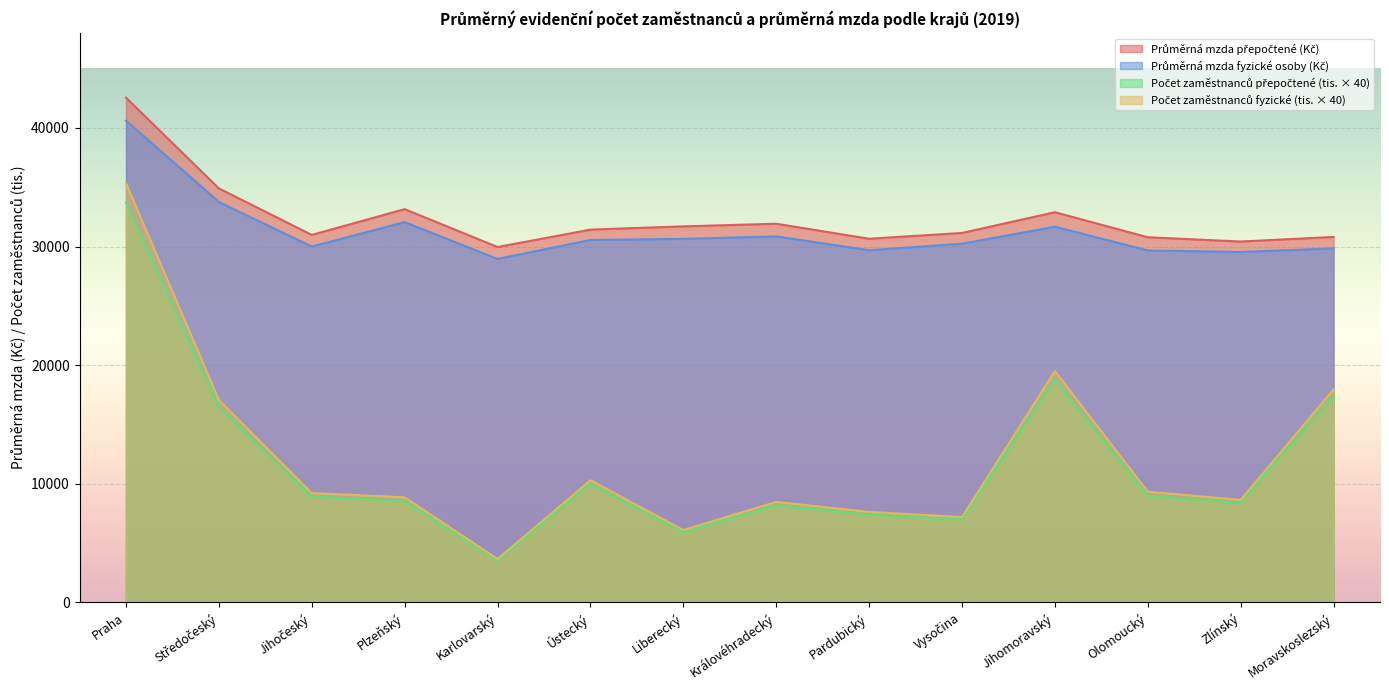

List the labels in order of Průměrná mzda fyzické osoby (Kč) value, smallest first.

Karlovarský, Zlínský, Olomoucký, Pardubický, Moravskoslezský, Jihočeský, Vysočina, Ústecký, Liberecký, Královéhradecký, Jihomoravský, Plzeňský, Středočeský, Praha